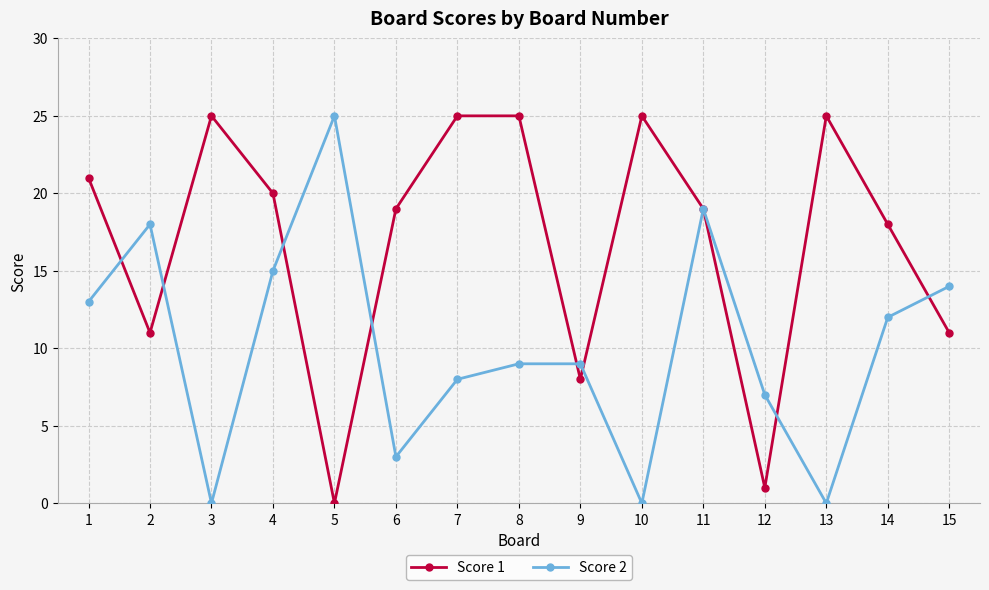

What is the greatest value displayed?

25